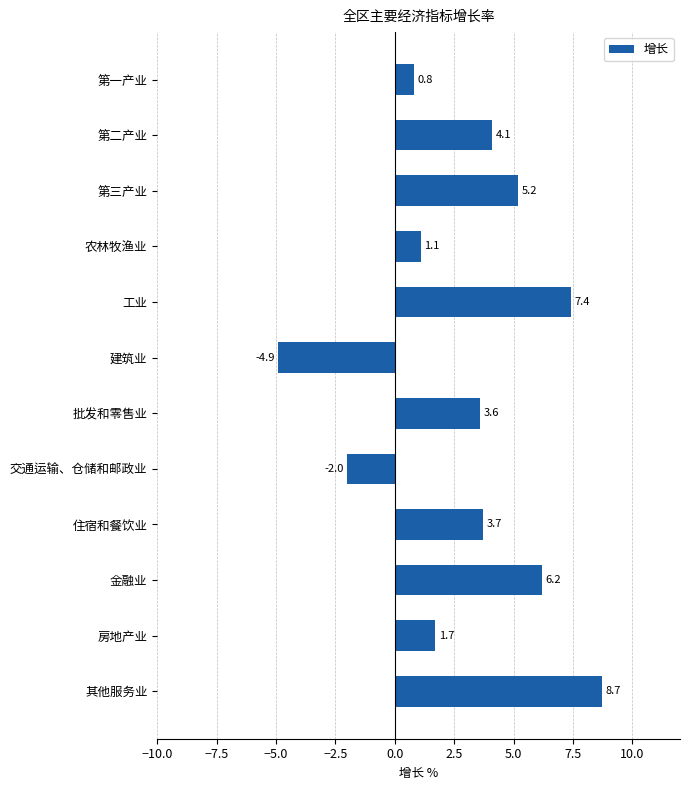

What is the maximum value shown in the chart?

8.7